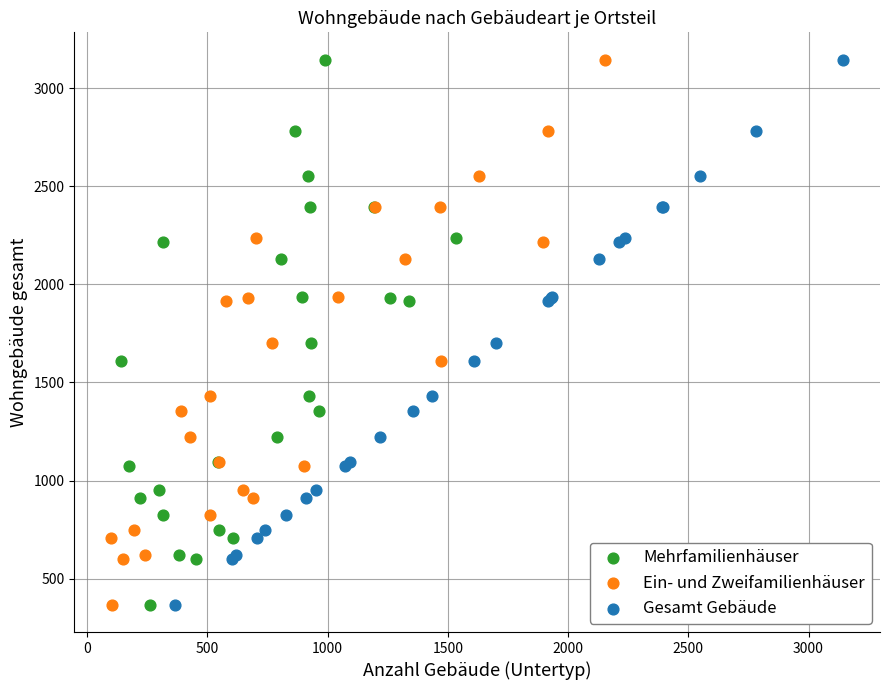

What are all the series names shown in the legend?

Mehrfamilienhäuser, Ein- und Zweifamilienhäuser, Gesamt Gebäude